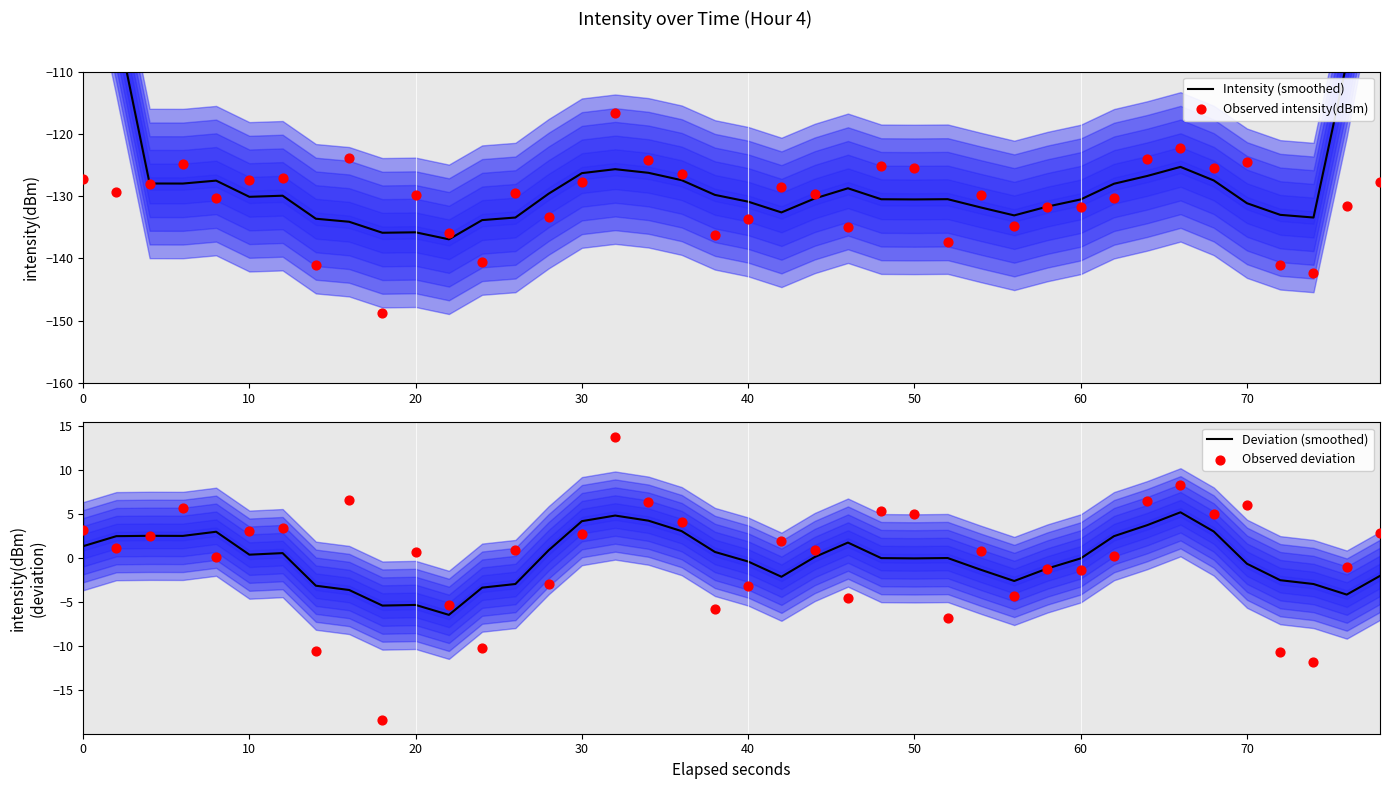

What are all the series names shown in the legend?

Intensity (smoothed), Observed intensity(dBm), Deviation (smoothed), Observed deviation